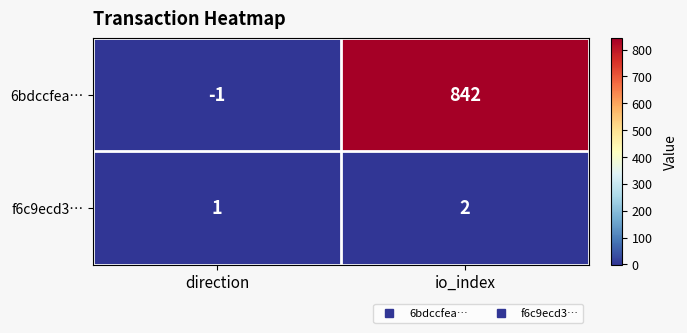

Reading left to right, list all the values displayed in this chart.

6bdccfea…: -1	842
f6c9ecd3…: 1	2